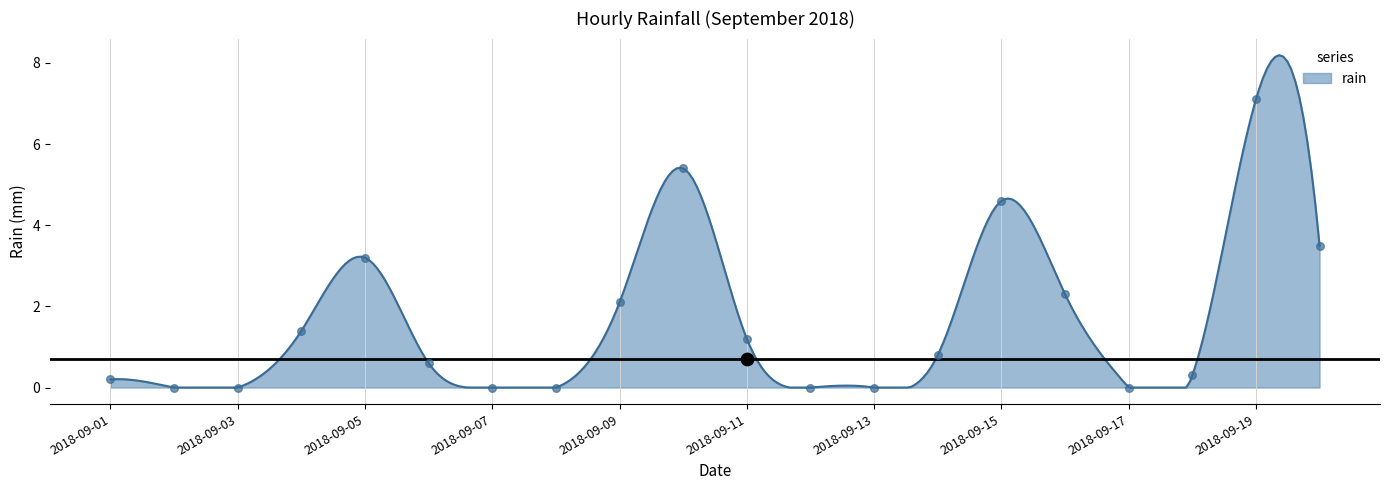

Which has a higher value, 2018-09-13 or 2018-09-09?

2018-09-09